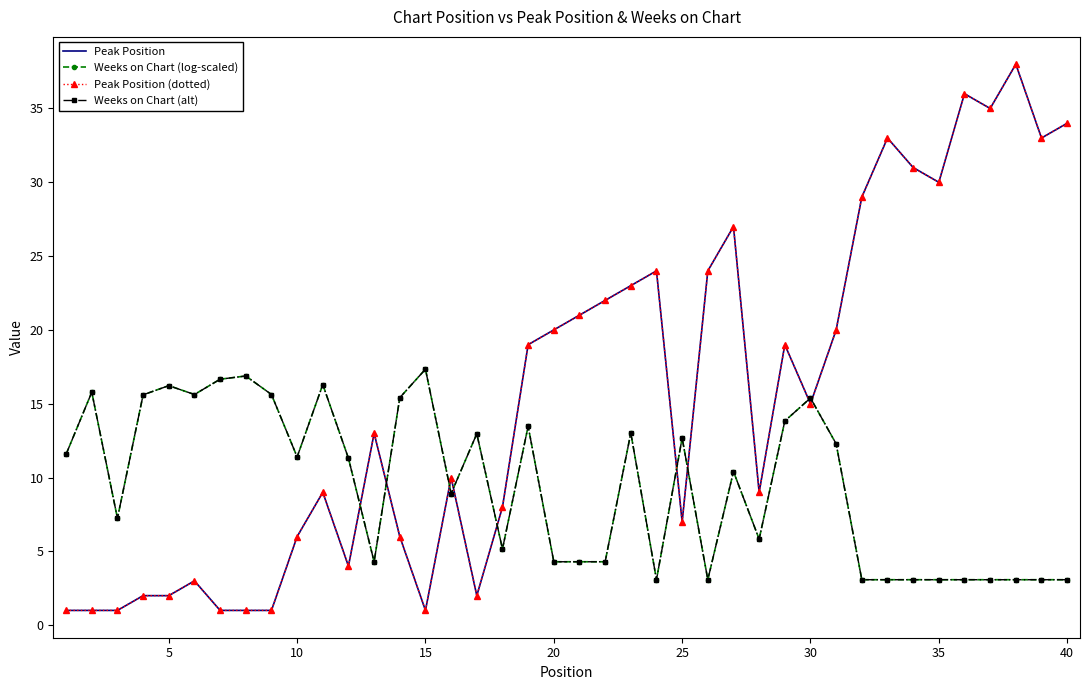

What is the difference between the maximum and second lowest values in the Weeks on Chart (alt) series?

14.3